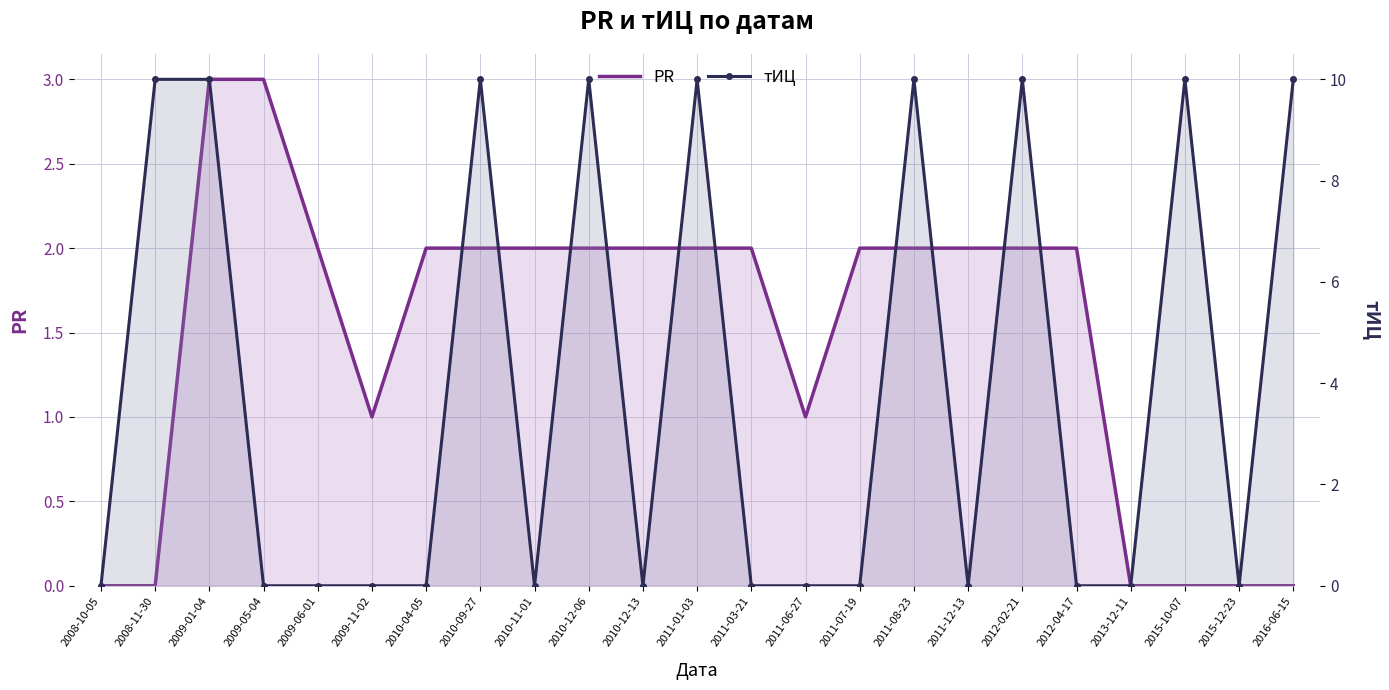

True or false: PR and тИЦ cross at least once.

True